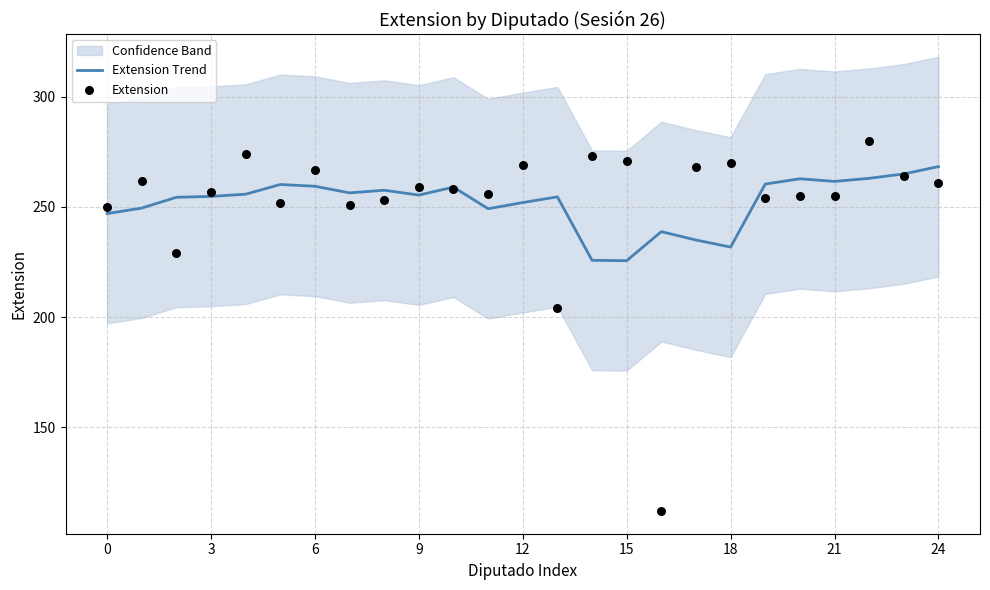

At how many categories does at least one series exceed 258?

17